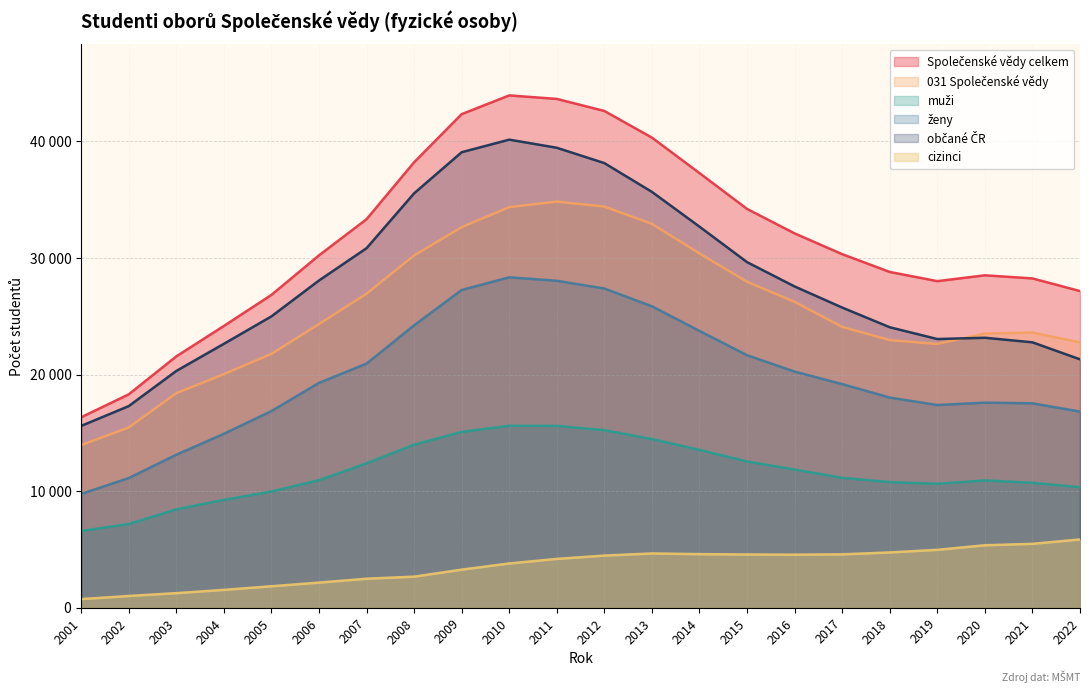

True or false: muži and 031 Společenské vědy intersect in this chart.

False